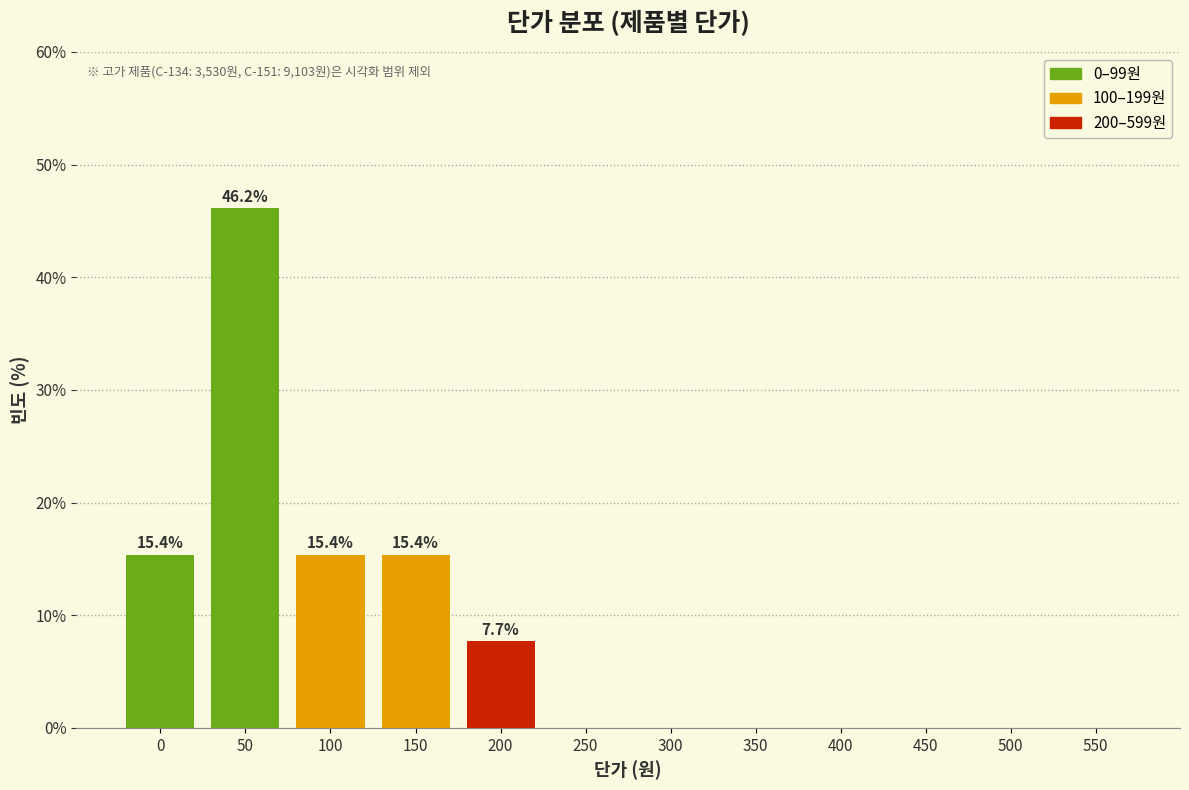

Reading left to right, list all the values displayed in this chart.

0=15.4	50=46.2	100=15.4	150=15.4	200=7.7	250=0.0	300=0.0	350=0.0	400=0.0	450=0.0	500=0.0	550=0.0